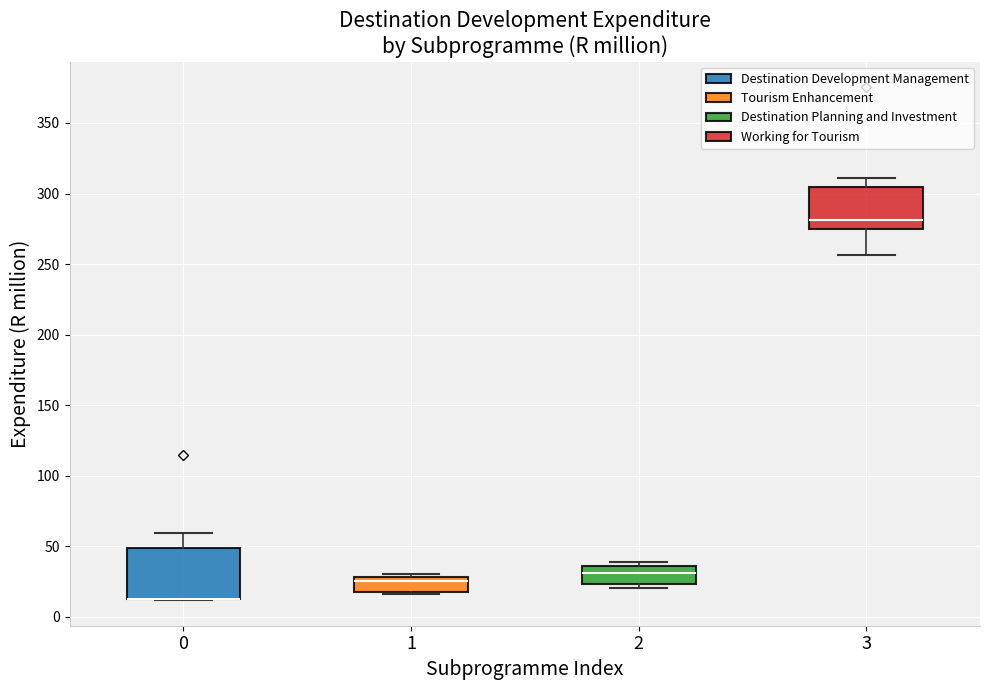

Reading left to right, read every box against the y-axis: the position of its median line, the range the box covers, and the ends of its whiskers. The values are not printed on the chart, so give them approximately, as read against the axis.

0: median 15 (drawn on the box's lower edge), box 10 to 50, whiskers 10 to 60
1: median 25, box 20 to 30, whiskers 15 to 30 (just above the box's upper edge)
2: median 30, box 25 to 35, whiskers 20 to 40
3: median 280, box 275 to 305, whiskers 255 to 310